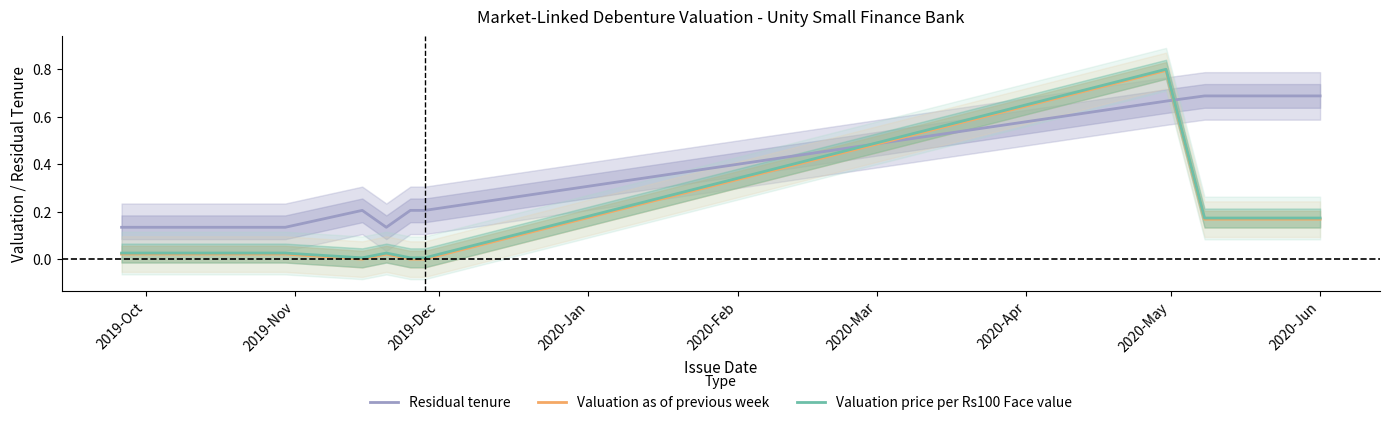

How many categories are shown in the chart?

10